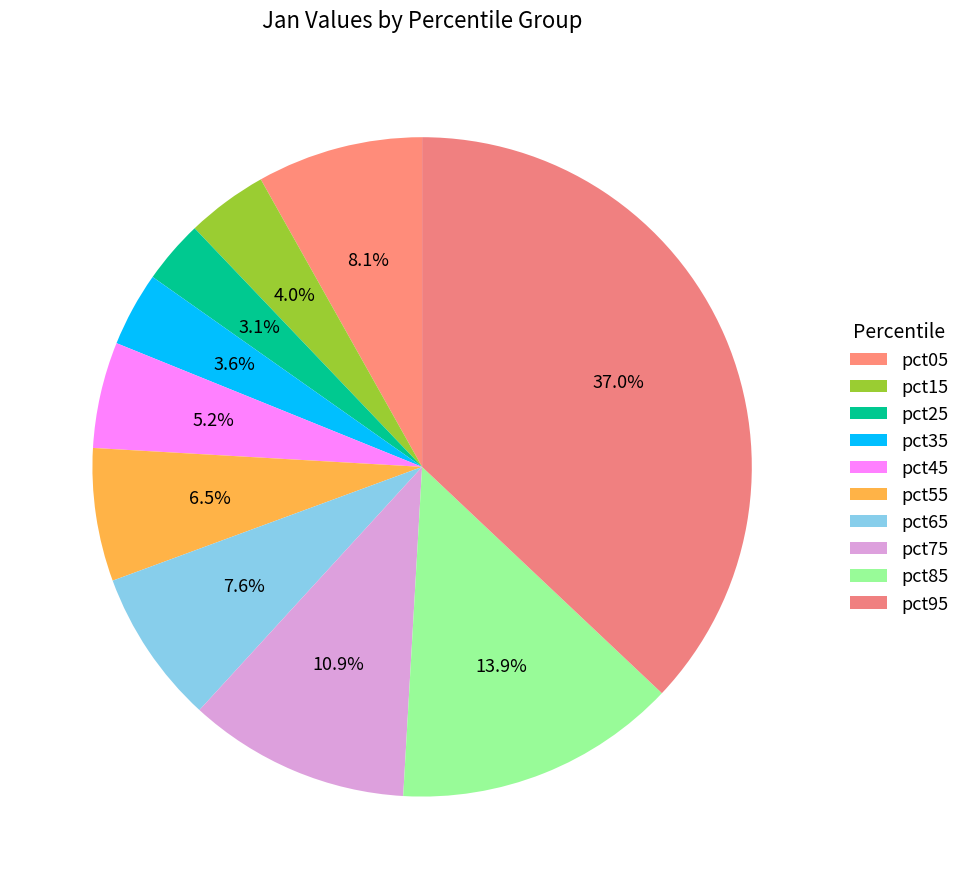

Rank the categories by value from lowest to highest.

pct25, pct35, pct15, pct45, pct55, pct65, pct05, pct75, pct85, pct95